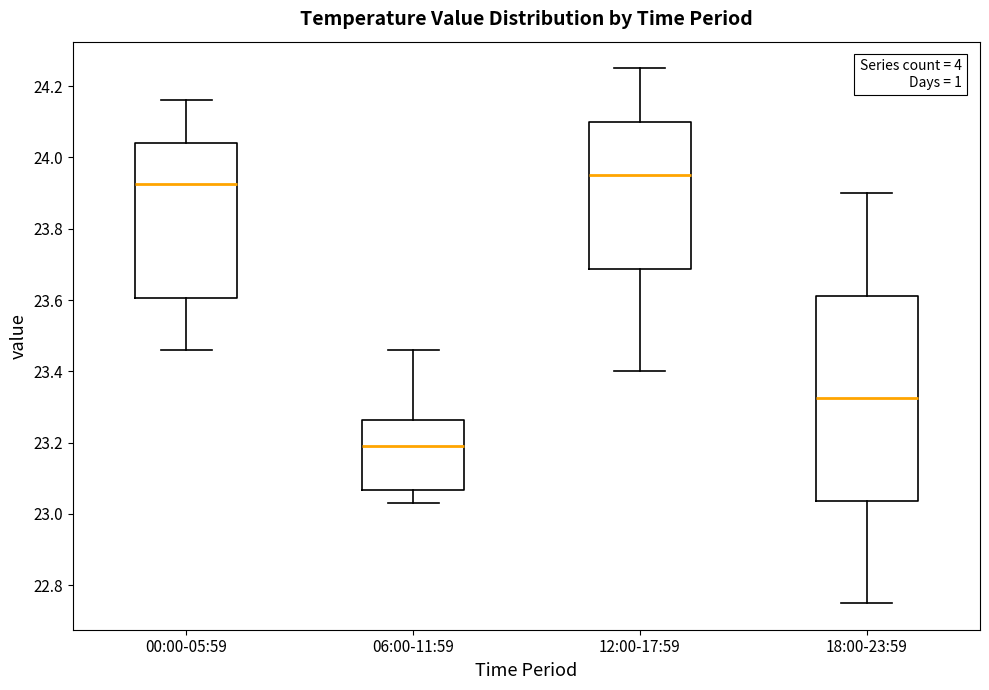

Reading left to right, transcribe this box plot: for each box, give where its median line is, the range the box spans, and where its two whiskers end, as read against the y-axis. The values are not printed on the chart, so give them approximately, as read against the axis.

00:00-05:59: median 23.92, box 23.60 to 24.04, whiskers 23.46 to 24.16
06:00-11:59: median 23.20, box 23.06 to 23.26, whiskers 23.04 to 23.46
12:00-17:59: median 23.96, box 23.68 to 24.10, whiskers 23.40 to 24.26
18:00-23:59: median 23.32, box 23.04 to 23.62, whiskers 22.76 to 23.90